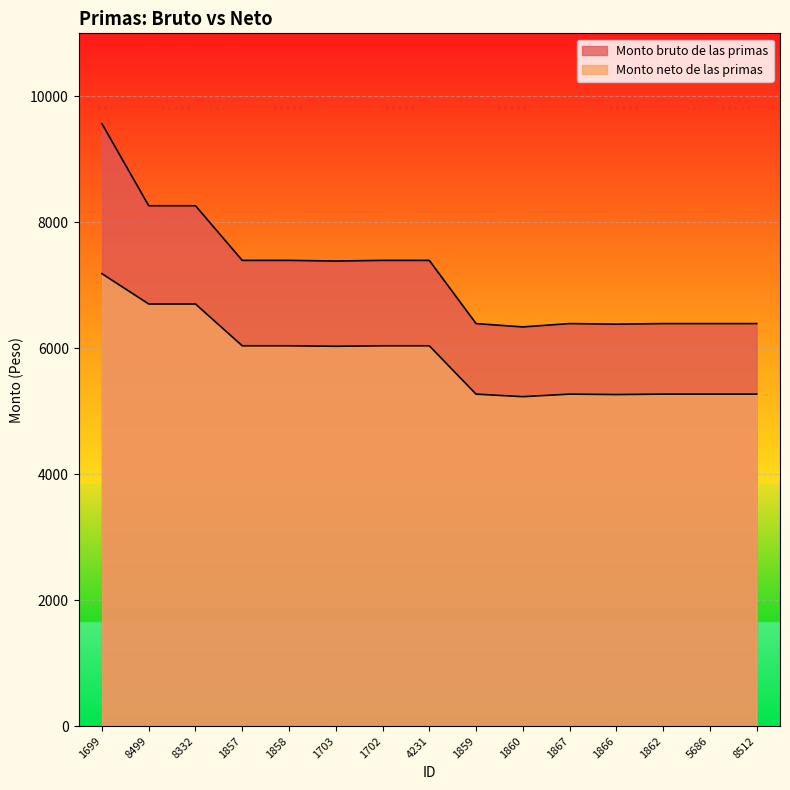

What is the label of the 11th point from the left?

1867